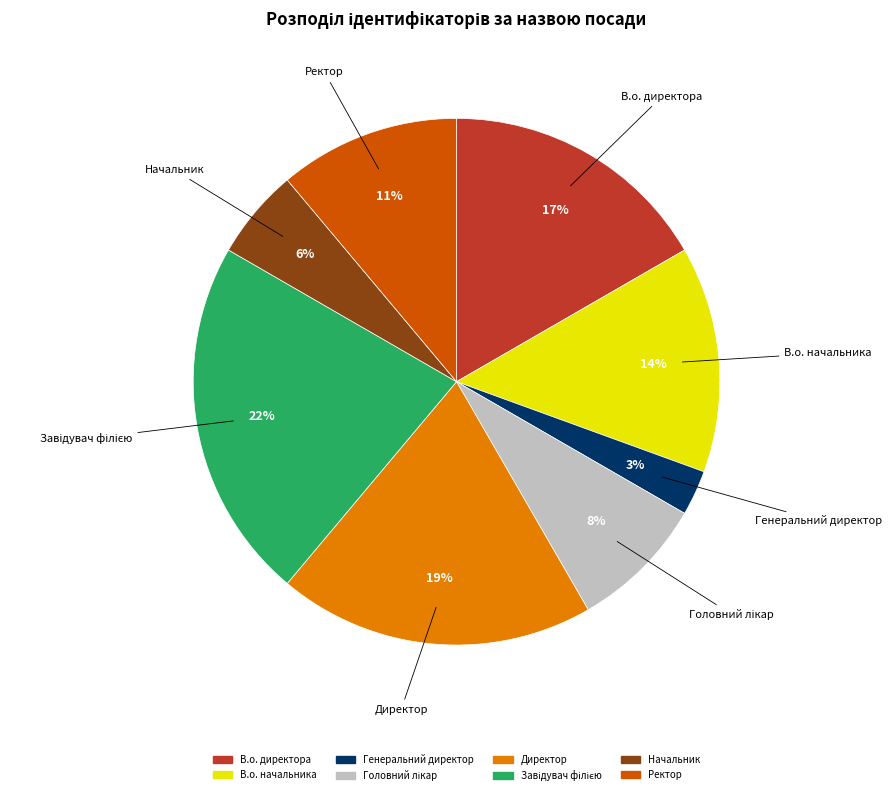

Do В.о. начальника and В.о. директора together represent more than half of the pie?

No